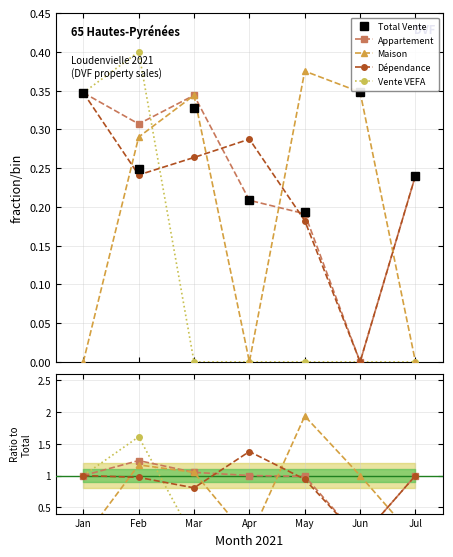

Which series changed the most between May and Jul?

Maison